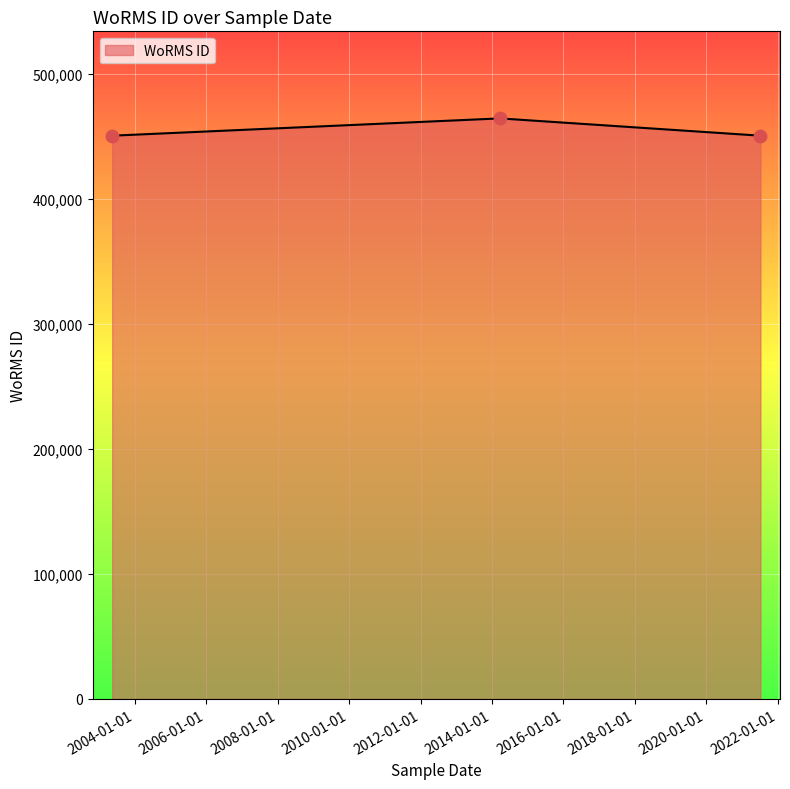

What is the difference between the maximum and second lowest values?

13830